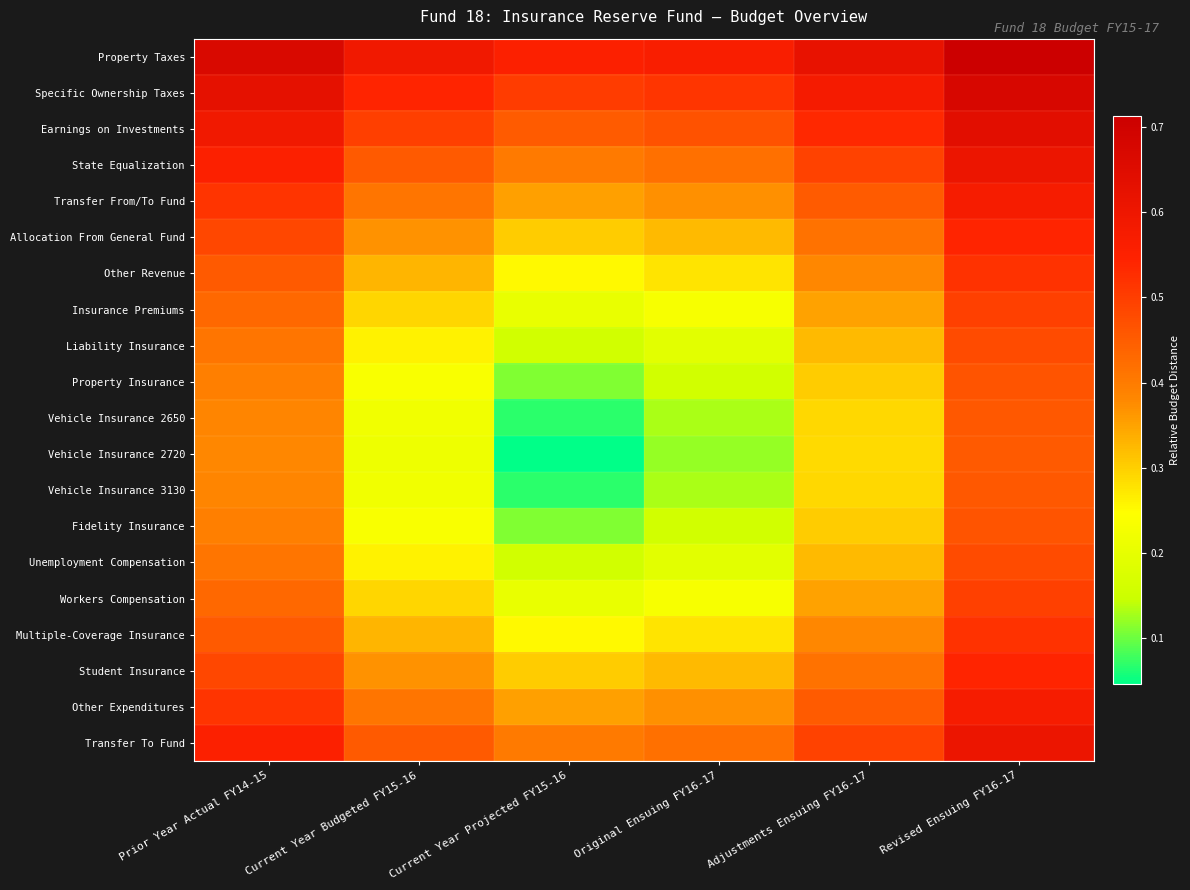

Which label corresponds to the smallest value in the chart?

Current Year Projected FY15-16